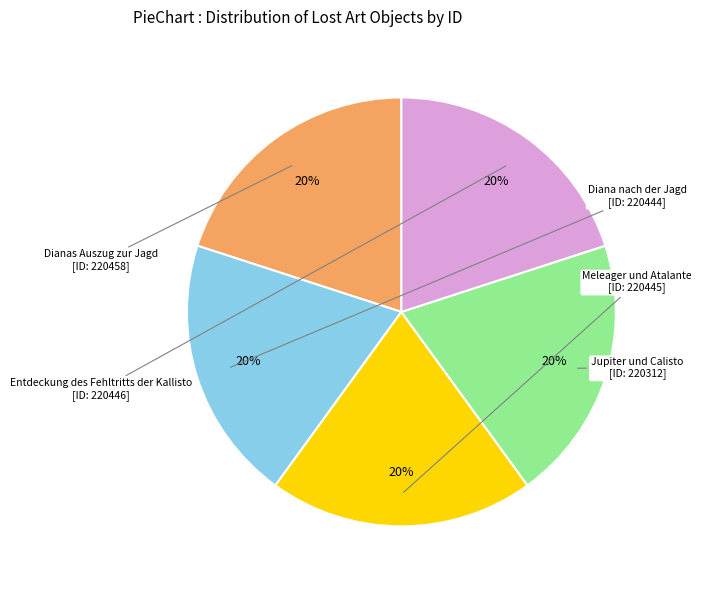

Count the number of slices in the pie.

5